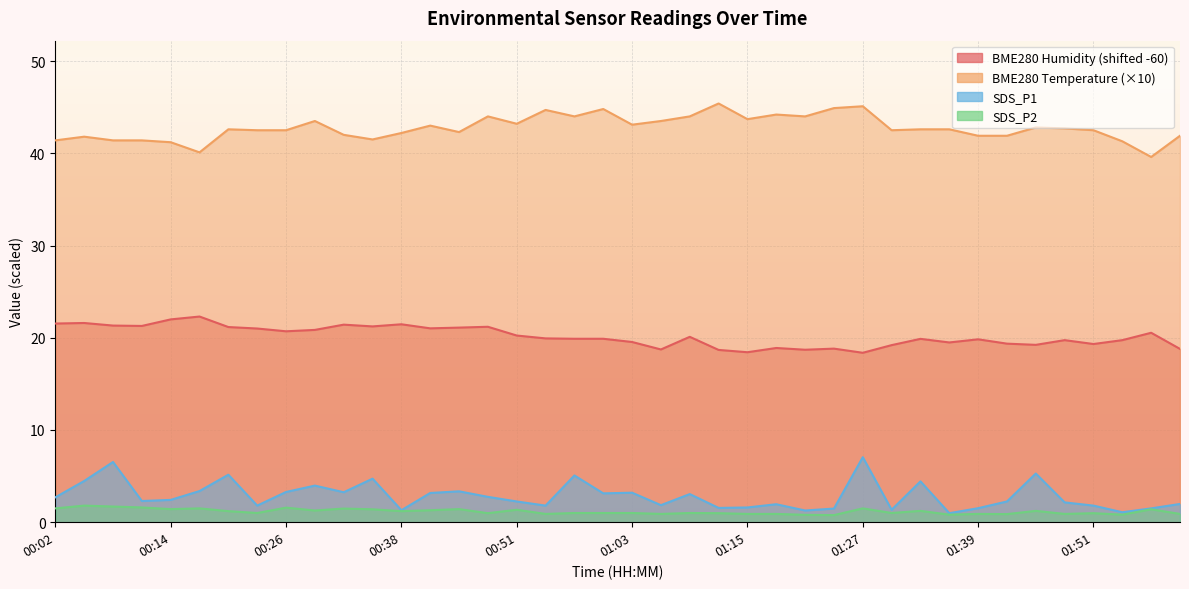

Reading left to right, extract all data points from this chart.

BME280_humidity: 00:02=21.5	00:05=21.6	00:08=21.3	00:11=21.3	00:14=22.0	00:17=22.3	00:20=21.2	00:23=21.0	00:26=20.7	00:29=20.8	00:32=21.4	00:35=21.2	00:38=21.5	00:42=21.0	00:45=21.1	00:48=21.2	00:51=20.2	00:54=19.9	00:57=19.9	01:00=19.9	01:03=19.5	01:06=18.7	01:09=20.1	01:12=18.7	01:15=18.4	01:18=18.9	01:21=18.7	01:24=18.8	01:27=18.4	01:30=19.2	01:33=19.9	01:36=19.5	01:39=19.8	01:42=19.4	01:45=19.2	01:48=19.7	01:51=19.3	01:54=19.7	01:58=20.5	02:01=18.8
BME280_temperature: 00:02=41.4	00:05=41.8	00:08=41.4	00:11=41.4	00:14=41.2	00:17=40.1	00:20=42.6	00:23=42.5	00:26=42.5	00:29=43.5	00:32=42.0	00:35=41.5	00:38=42.2	00:42=43.0	00:45=42.3	00:48=44.0	00:51=43.2	00:54=44.7	00:57=44.0	01:00=44.8	01:03=43.1	01:06=43.5	01:09=44.0	01:12=45.4	01:15=43.7	01:18=44.2	01:21=44.0	01:24=44.9	01:27=45.1	01:30=42.5	01:33=42.6	01:36=42.6	01:39=41.9	01:42=41.9	01:45=42.8	01:48=42.7	01:51=42.5	01:54=41.3	01:58=39.6	02:01=41.9
SDS_P1: 00:02=2.7	00:05=4.5	00:08=6.5	00:11=2.3	00:14=2.4	00:17=3.4	00:20=5.2	00:23=1.8	00:26=3.3	00:29=4.0	00:32=3.2	00:35=4.7	00:38=1.3	00:42=3.2	00:45=3.4	00:48=2.8	00:51=2.2	00:54=1.8	00:57=5.1	01:00=3.1	01:03=3.2	01:06=1.9	01:09=3.0	01:12=1.6	01:15=1.6	01:18=1.9	01:21=1.3	01:24=1.5	01:27=7.0	01:30=1.4	01:33=4.4	01:36=1.0	01:39=1.5	01:42=2.2	01:45=5.3	01:48=2.1	01:51=1.8	01:54=1.1	01:58=1.5	02:01=2.0
SDS_P2: 00:02=1.5	00:05=1.8	00:08=1.7	00:11=1.6	00:14=1.4	00:17=1.5	00:20=1.2	00:23=1.0	00:26=1.6	00:29=1.3	00:32=1.5	00:35=1.4	00:38=1.2	00:42=1.3	00:45=1.4	00:48=1.0	00:51=1.4	00:54=0.9	00:57=1.0	01:00=1.0	01:03=1.0	01:06=0.9	01:09=1.0	01:12=1.0	01:15=0.9	01:18=0.9	01:21=0.8	01:24=0.8	01:27=1.5	01:30=1.0	01:33=1.2	01:36=0.8	01:39=0.9	01:42=0.9	01:45=1.2	01:48=0.9	01:51=1.0	01:54=0.8	01:58=1.4	02:01=0.9